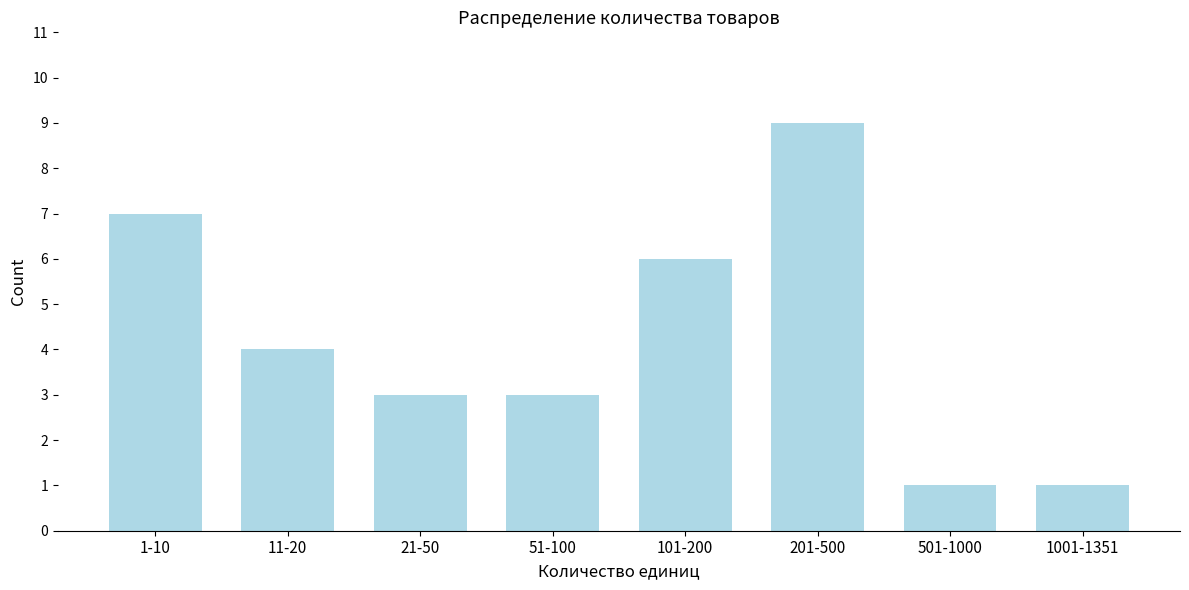

Reading left to right, extract all data points from this chart.

7	4	3	3	6	9	1	1